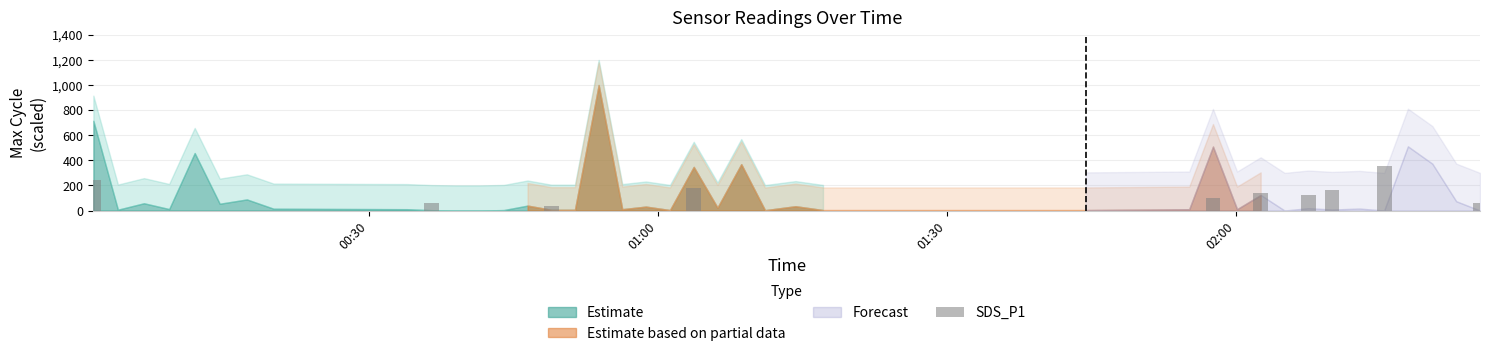

What is the maximum value shown in the chart?

354